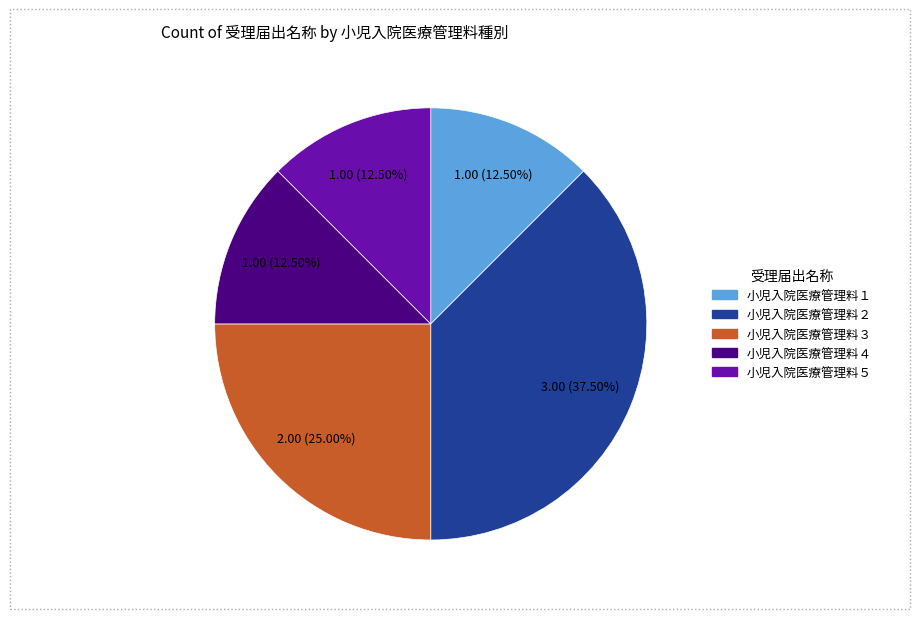

How many slices are in this pie chart?

5